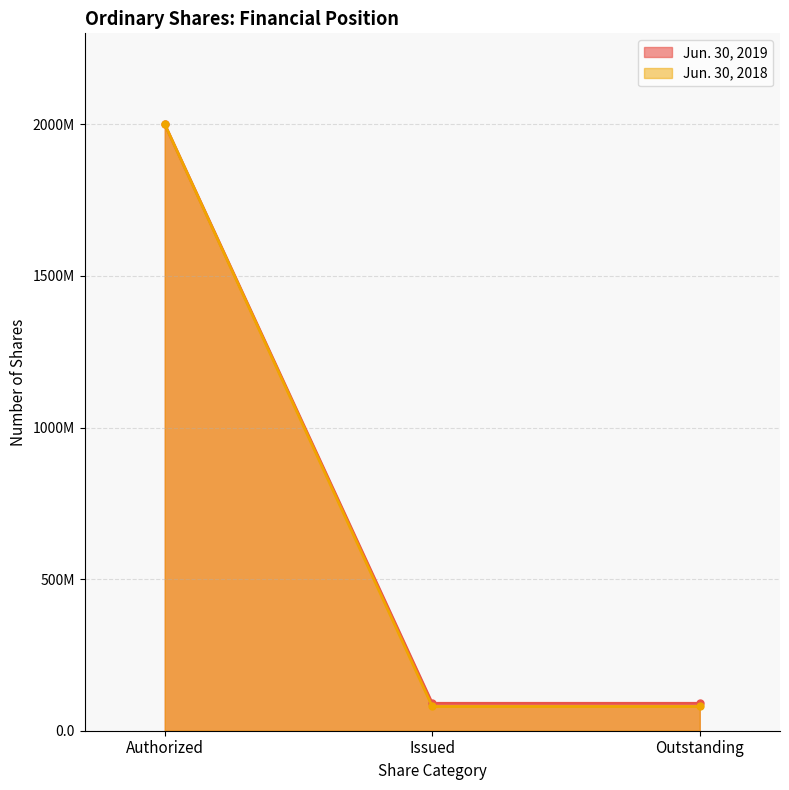

True or false: Jun. 30, 2018 has more than 0 points higher than both neighbors.

False